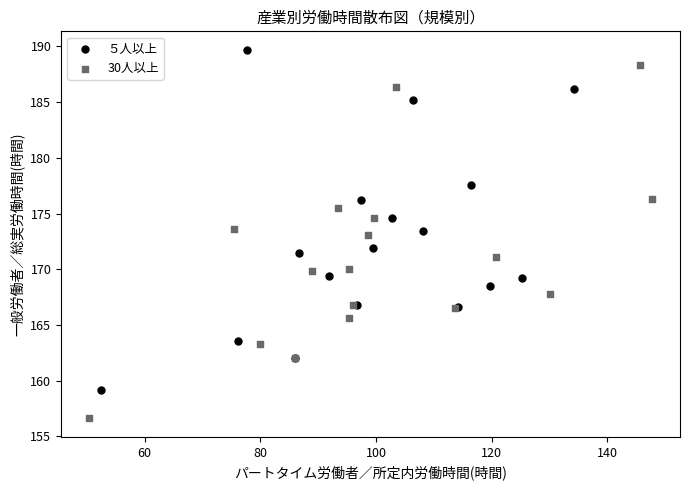

Which series contains the lowest Y value?

30人以上